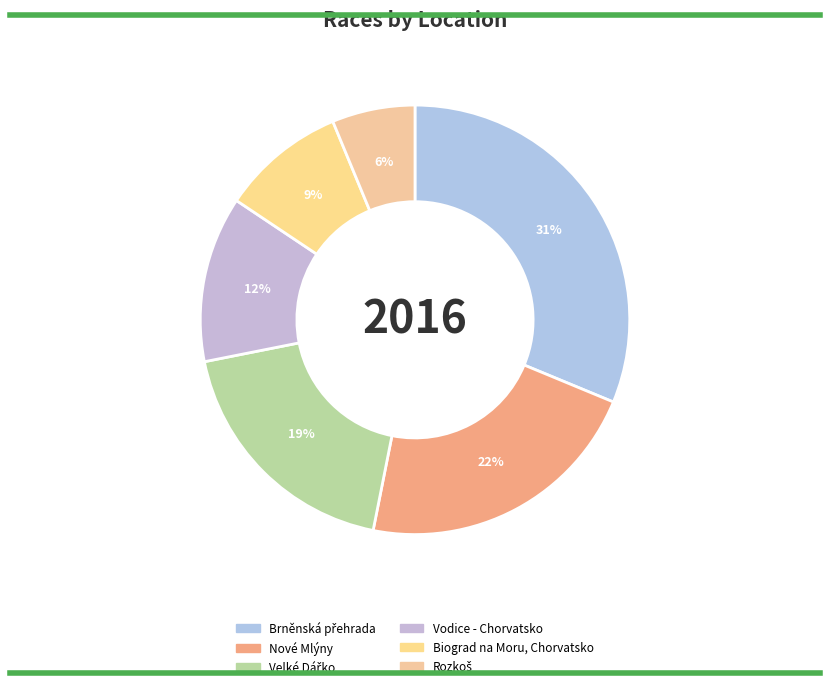

True or false: Rozkoš accounts for 1% of the total.

False